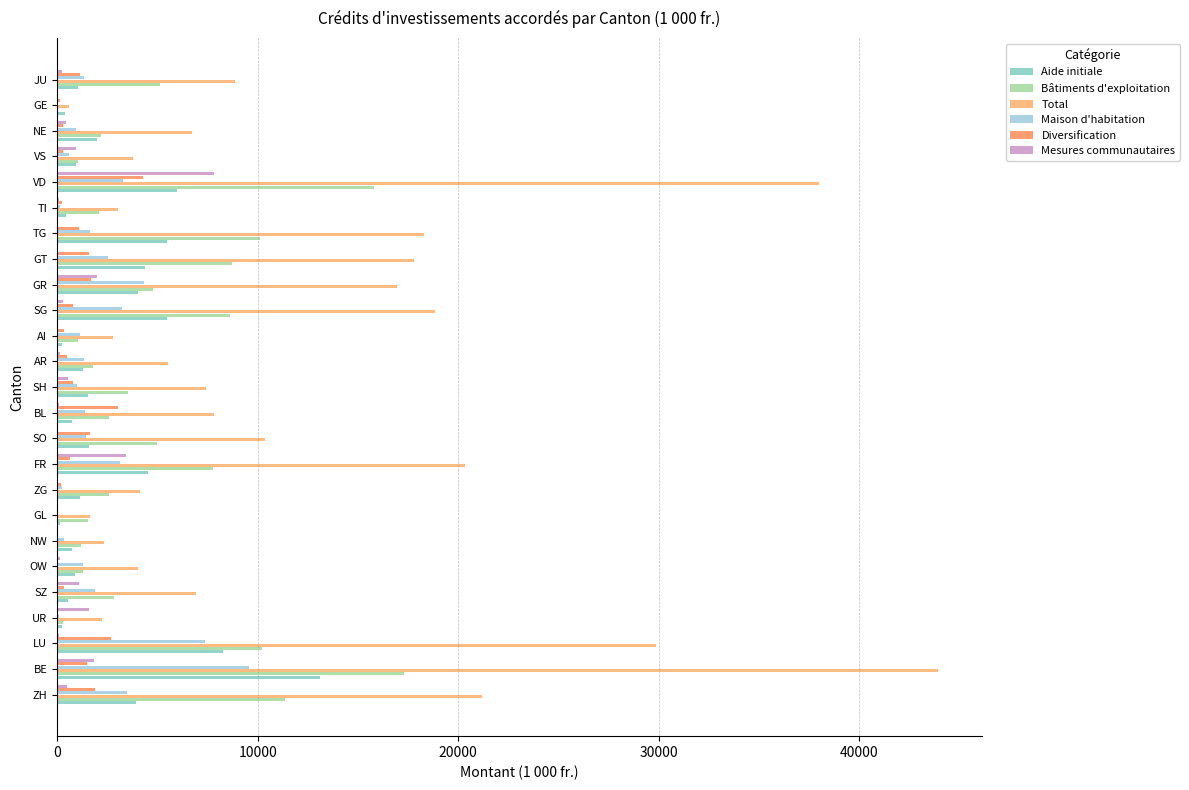

What is the maximum value shown in the chart?

43926.2